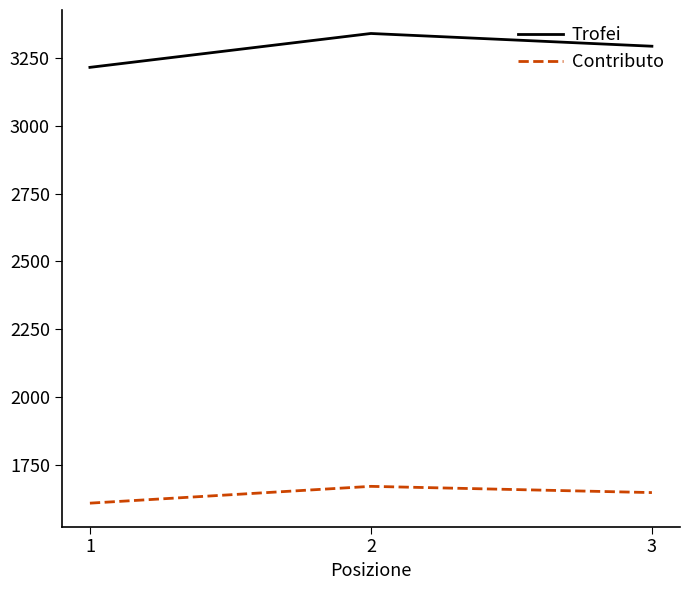

What is the difference between the Trofei values at 3 and 2?

47